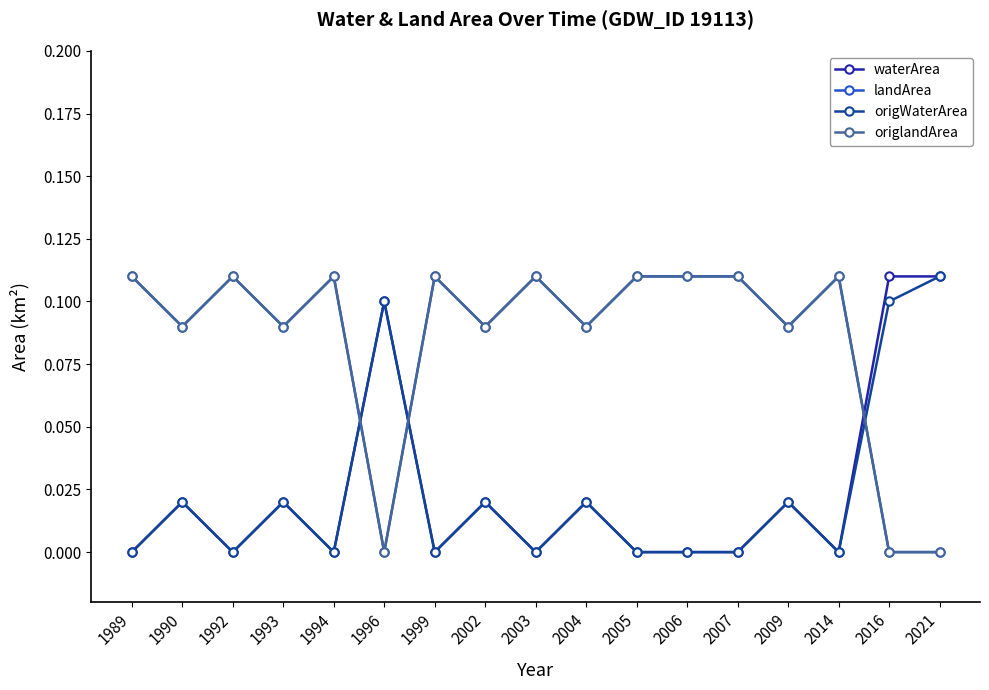

The value of origlandArea at 2016 is 0.0. True or false?

True